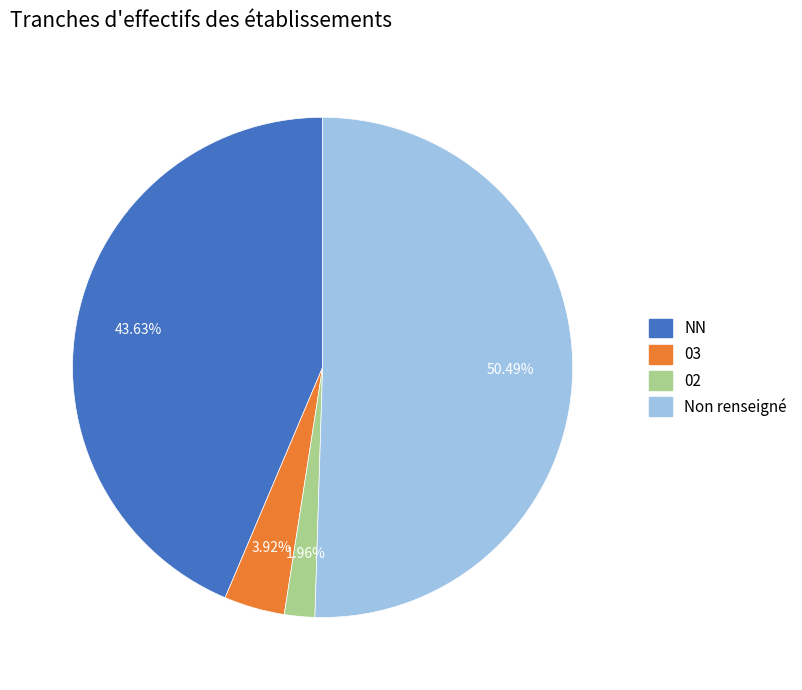

Does any single category account for the majority?

Yes